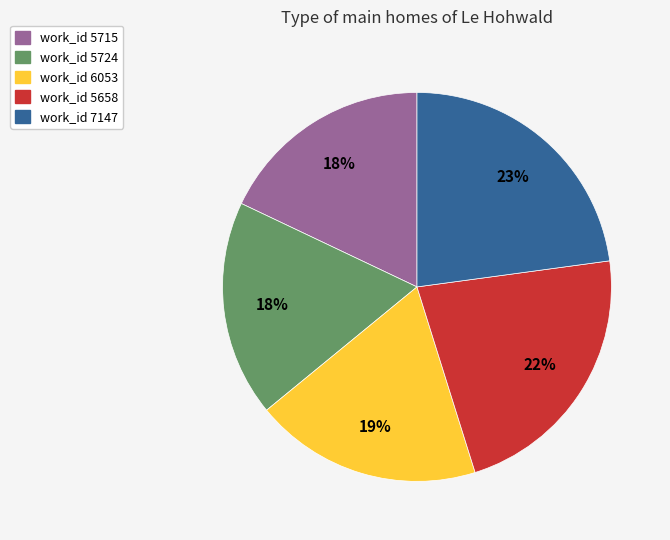

To the nearest percent, what is the average slice percentage?

20%